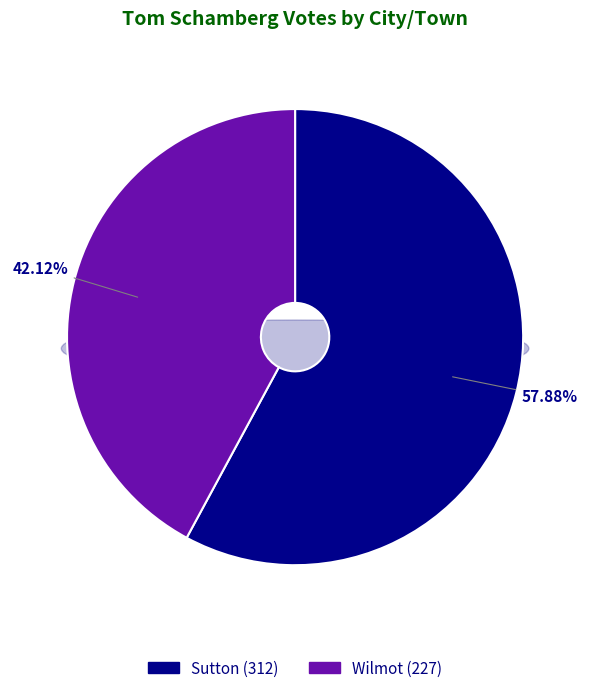

Rank the categories by value from highest to lowest.

Sutton, Wilmot